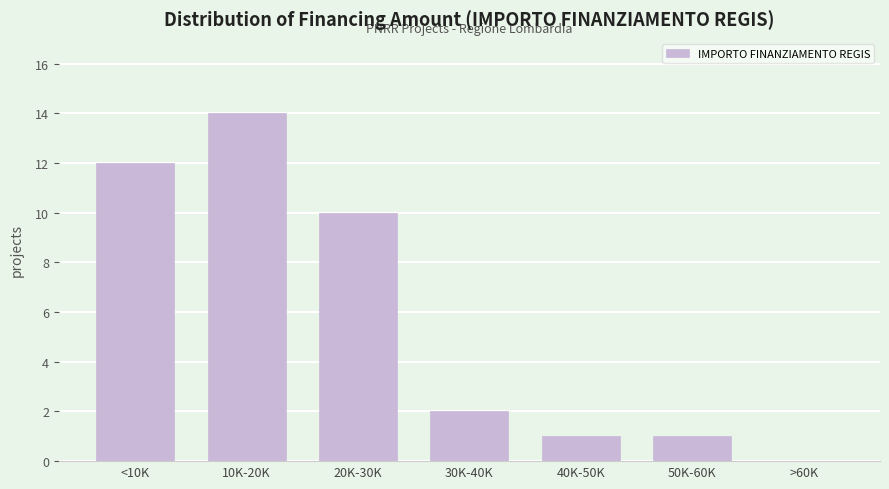

Reading right to left, list all the values displayed in this chart.

>60K=0	50K-60K=1	40K-50K=1	30K-40K=2	20K-30K=10	10K-20K=14	<10K=12